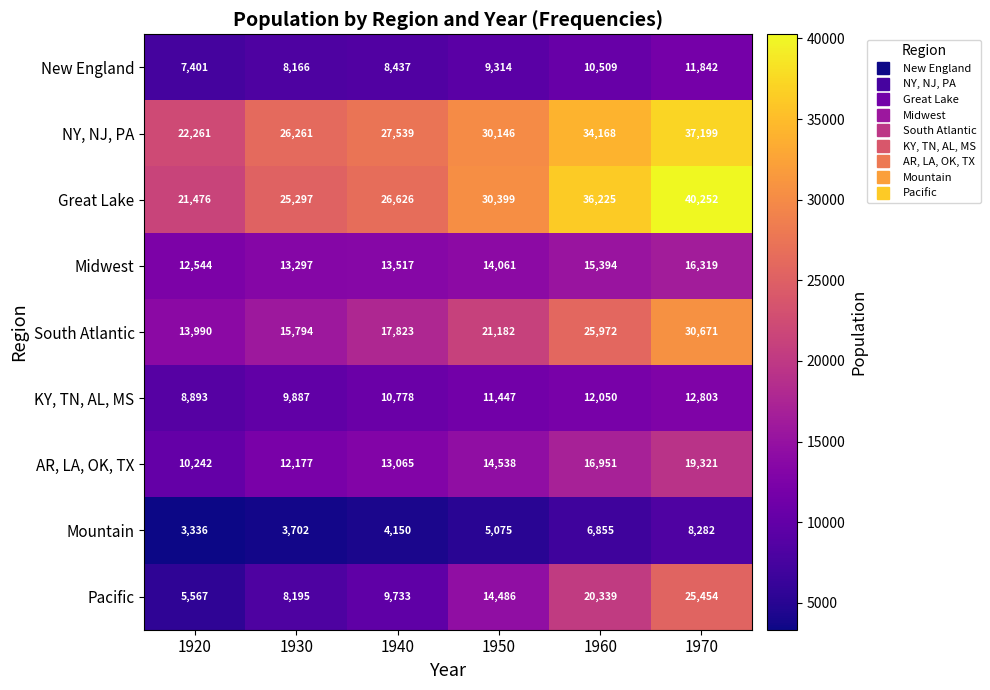

Which label corresponds to the smallest value in the chart?

1920